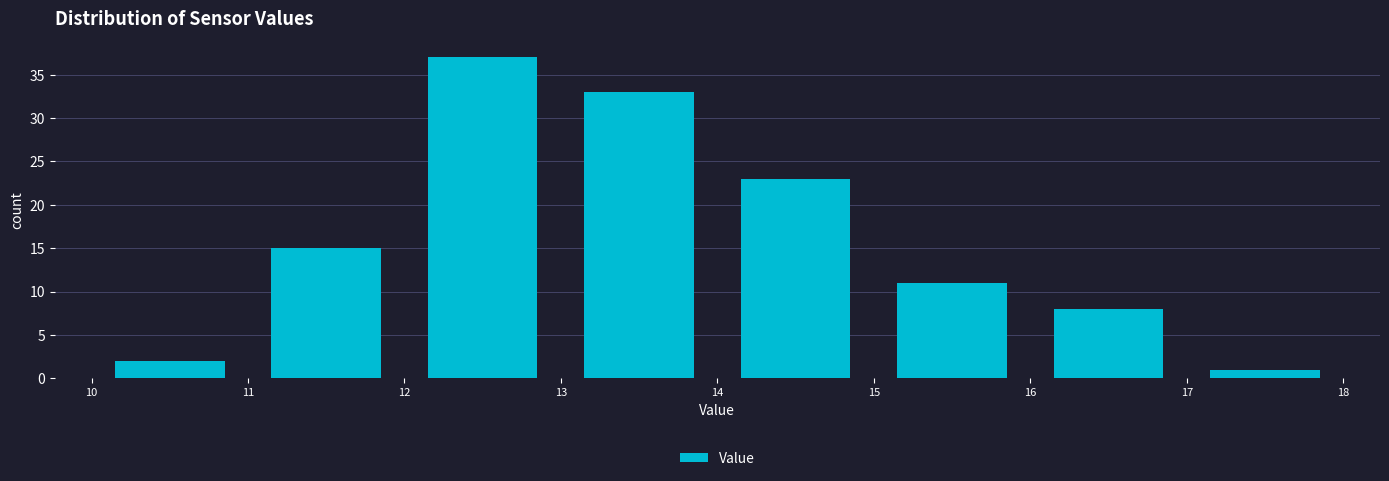

Reading left to right, transcribe this chart: for each bar, give the range it covers on the x-axis and its height. The values are not printed on the chart, so give them approximately, as read against the axis.

10 to 11: 2
11 to 12: 15
12 to 13: 37
13 to 14: 33
14 to 15: 23
15 to 16: 11
16 to 17: 8
17 to 18: 1